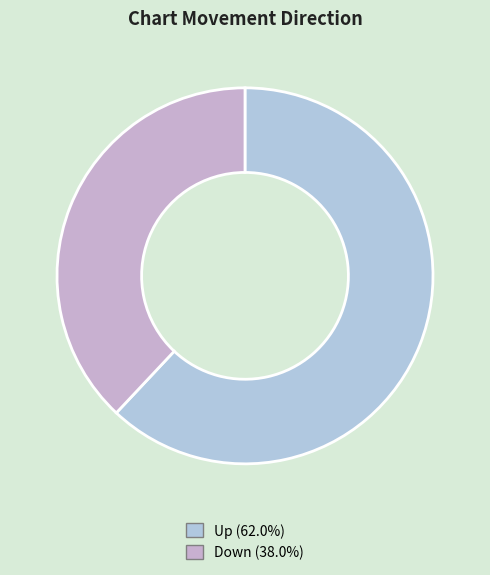

Which category has the smallest portion of the pie?

down